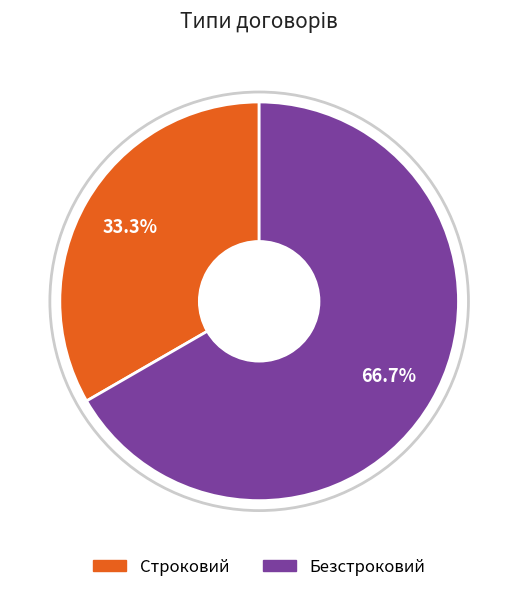

Rank the categories by value from lowest to highest.

Строковий, Безстроковий